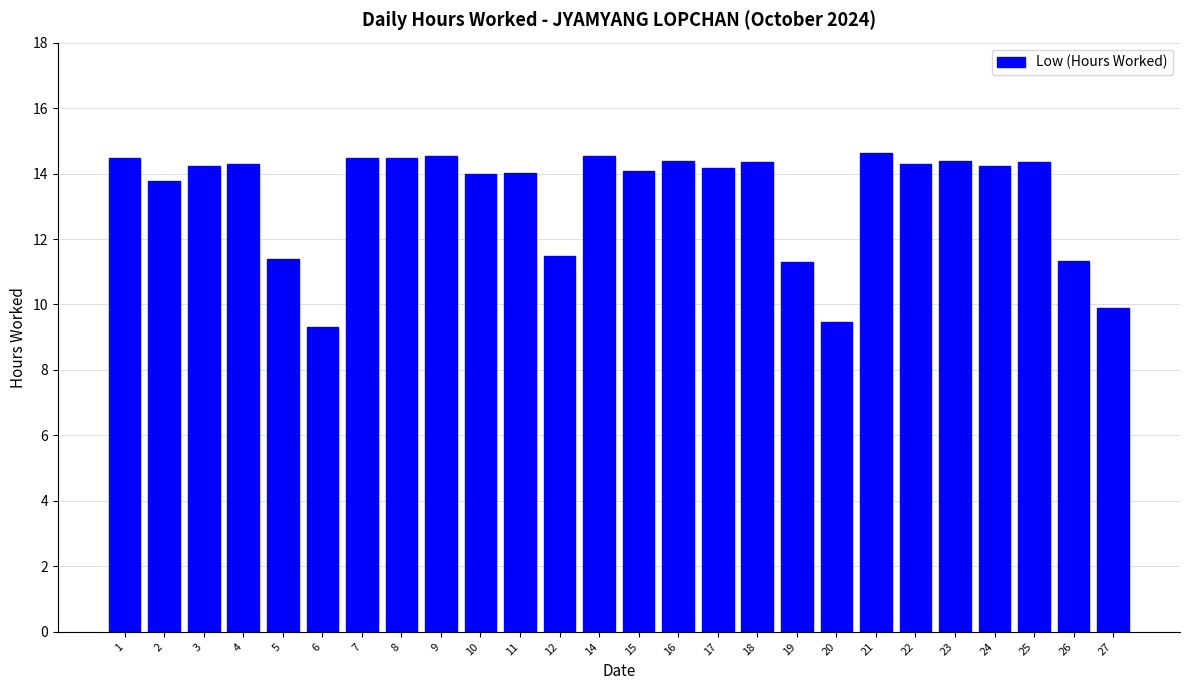

Which category has the lowest value across all series?

6